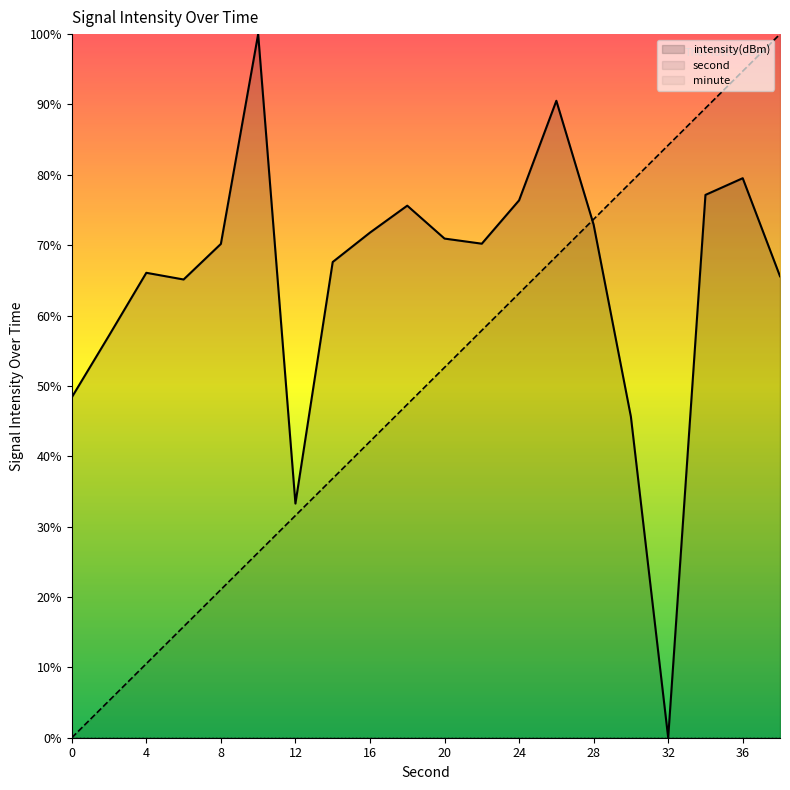

Count the number of data series in this chart.

3